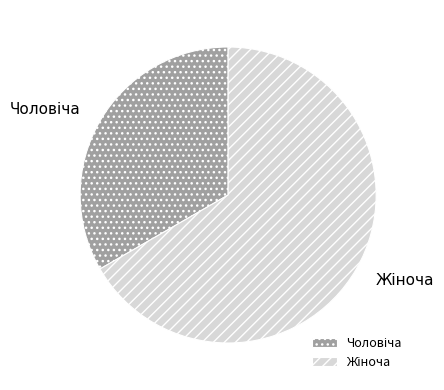

Is there any slice that represents more than half of the pie?

Yes